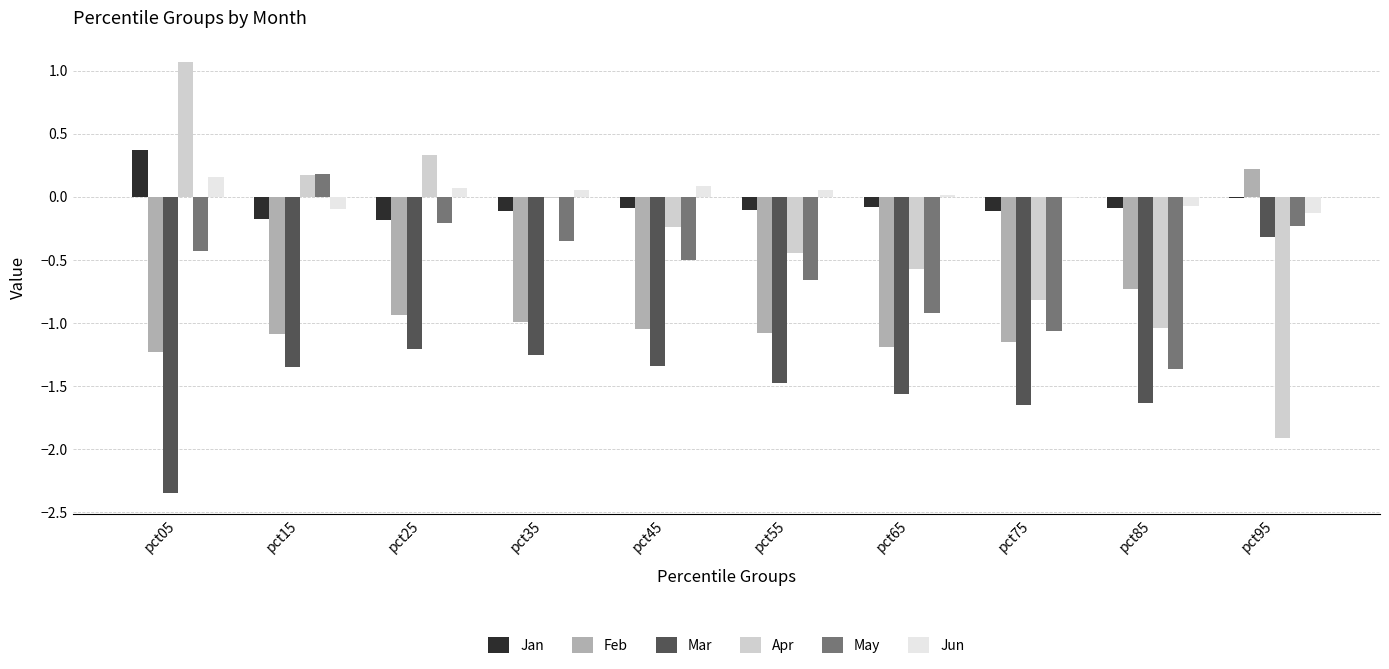

What is the highest value of the Jan series?

0.4